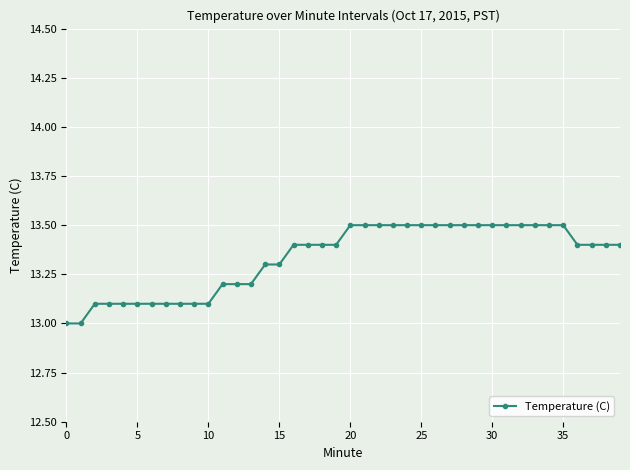

What is the minimum value shown in the chart?

13.0